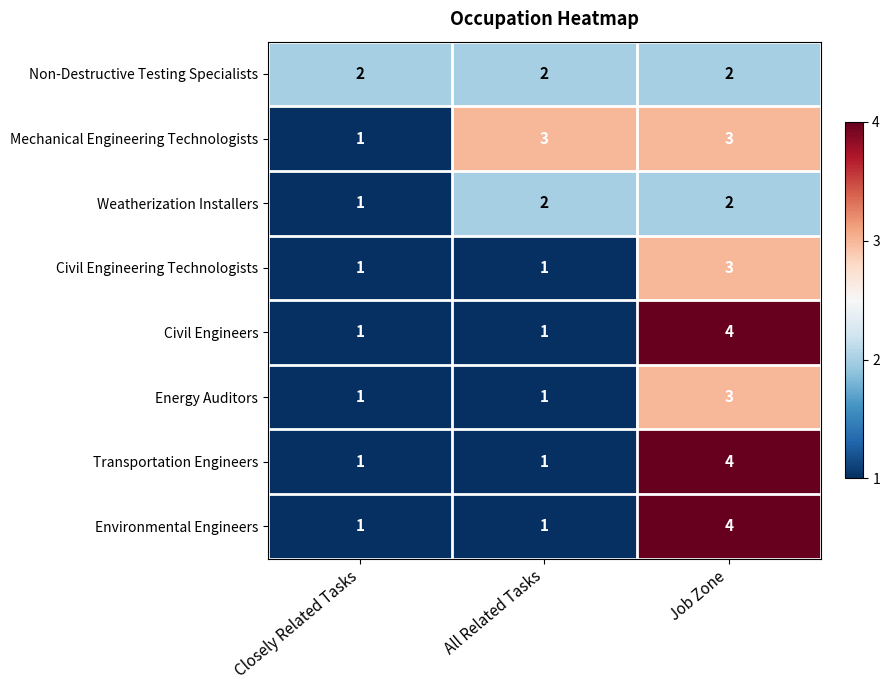

What is the spread (max minus min) of values at Job Zone?

2